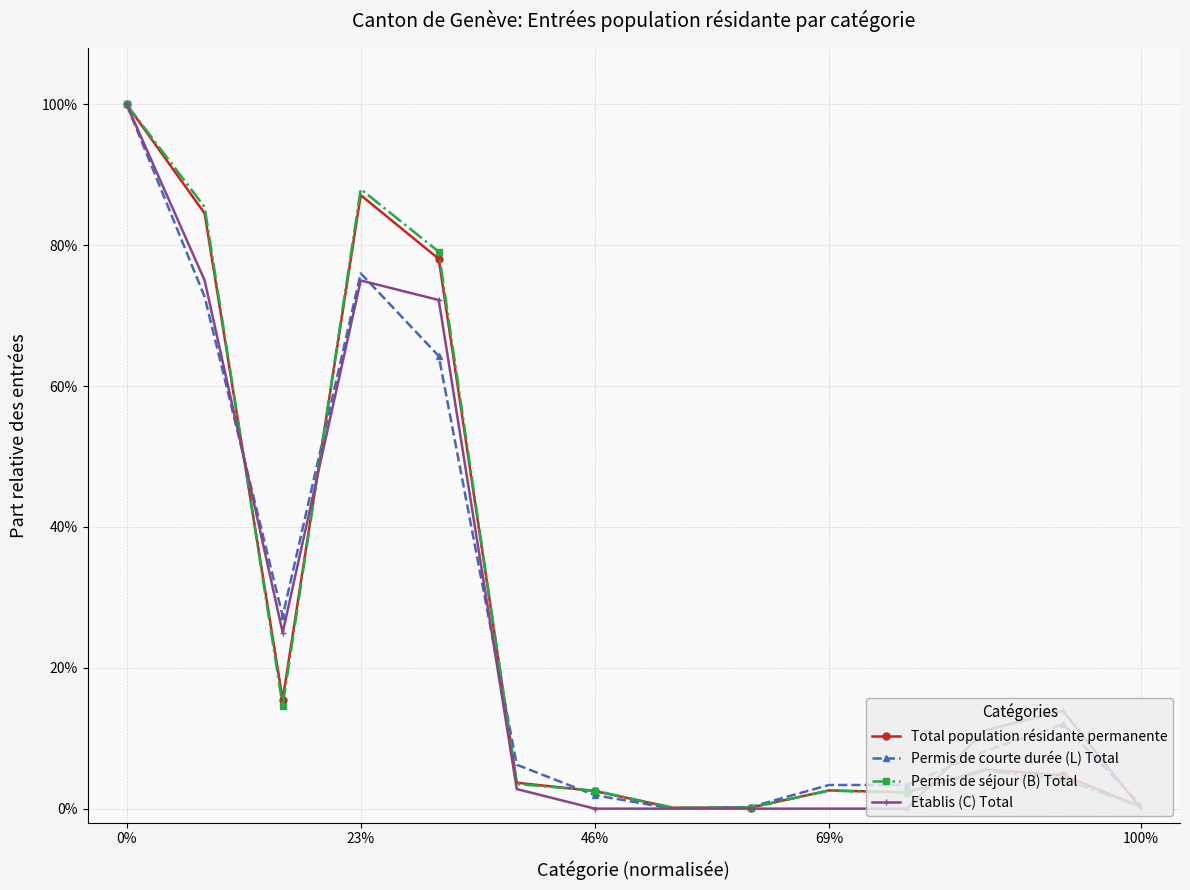

What is the average value of the Etablis (C) Total series?

0.3